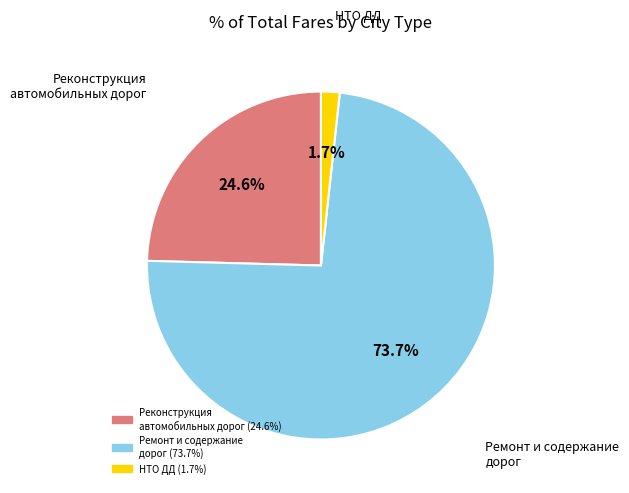

Does any single category account for the majority?

Yes